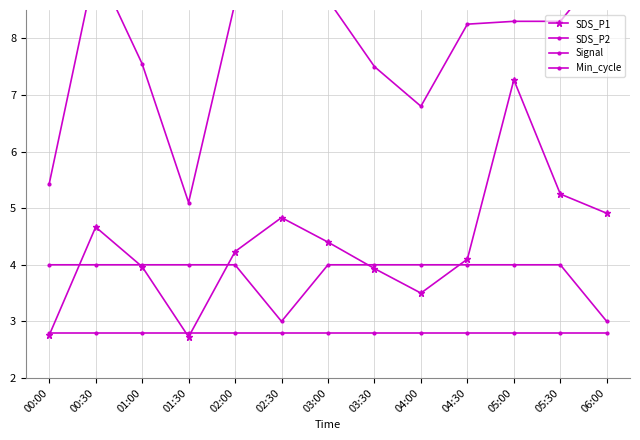

At how many categories does at least one series exceed 5?

13